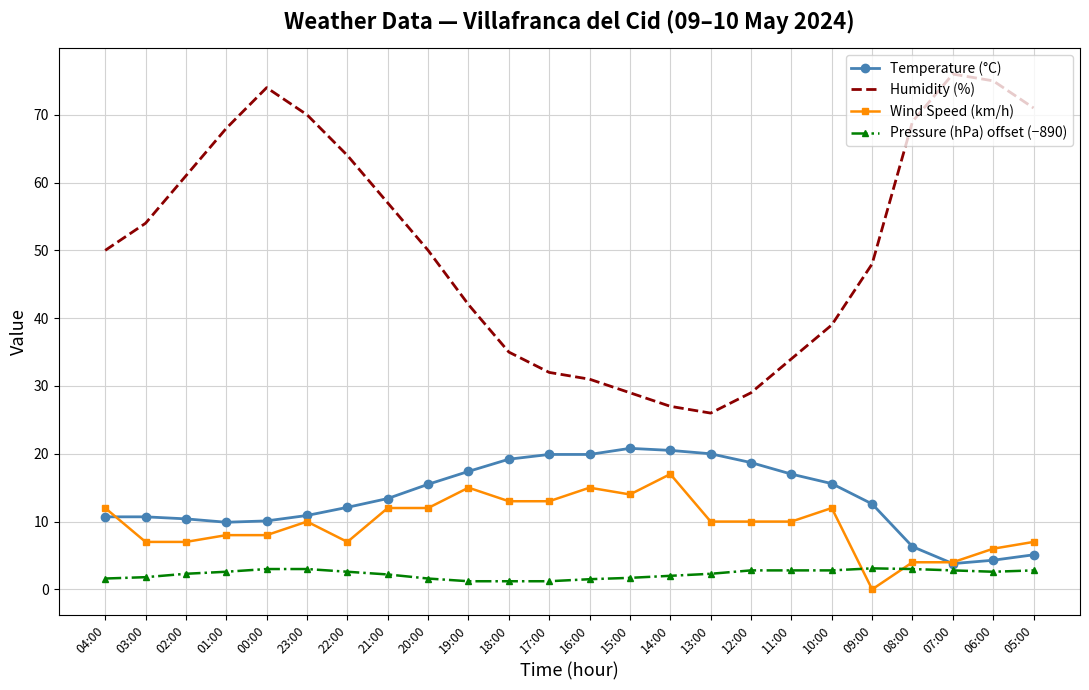

Which series has the widest spread of values?

Humidity (%)